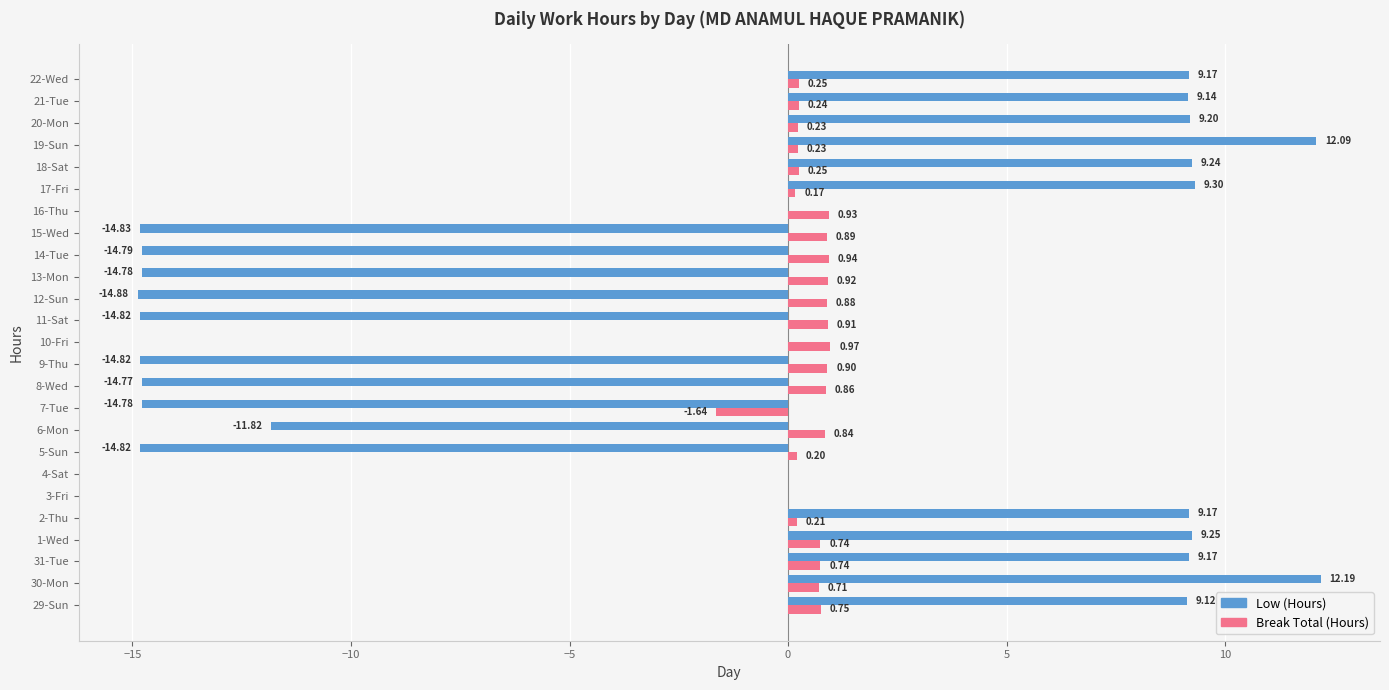

What is the sum of the Break Total (Hours) values at 22-Wed and 13-Mon?

1.2